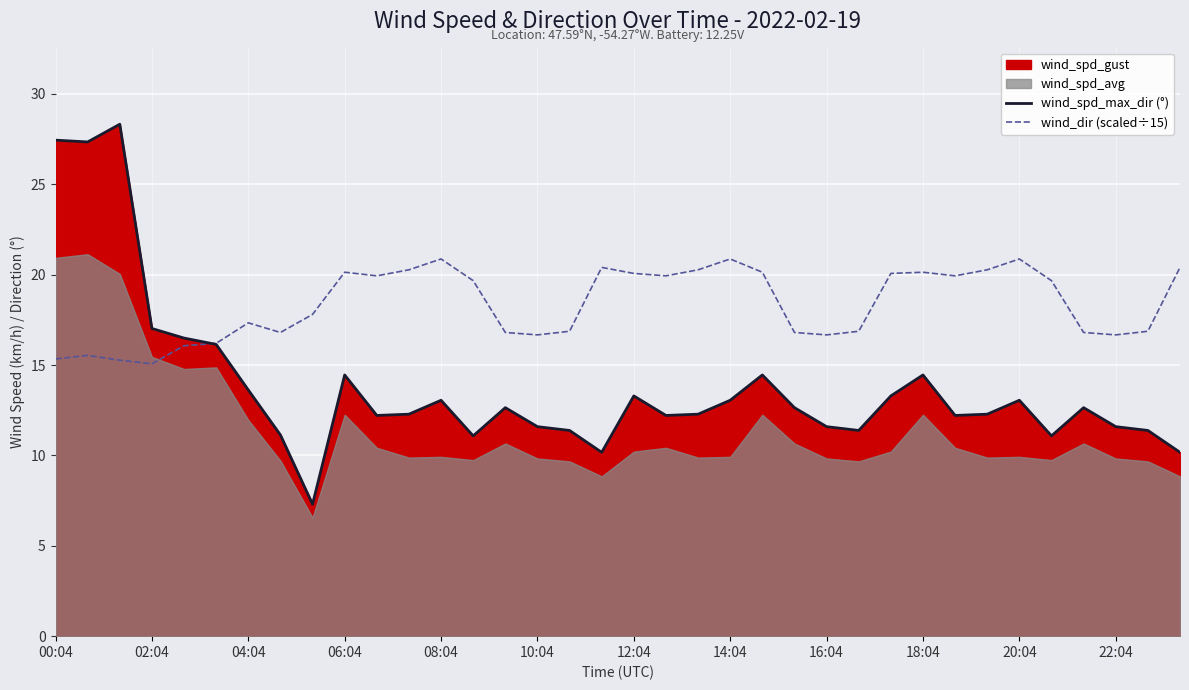

Is it true that wind_spd_max_dir (°) equals 14.4 at 18:04?

True